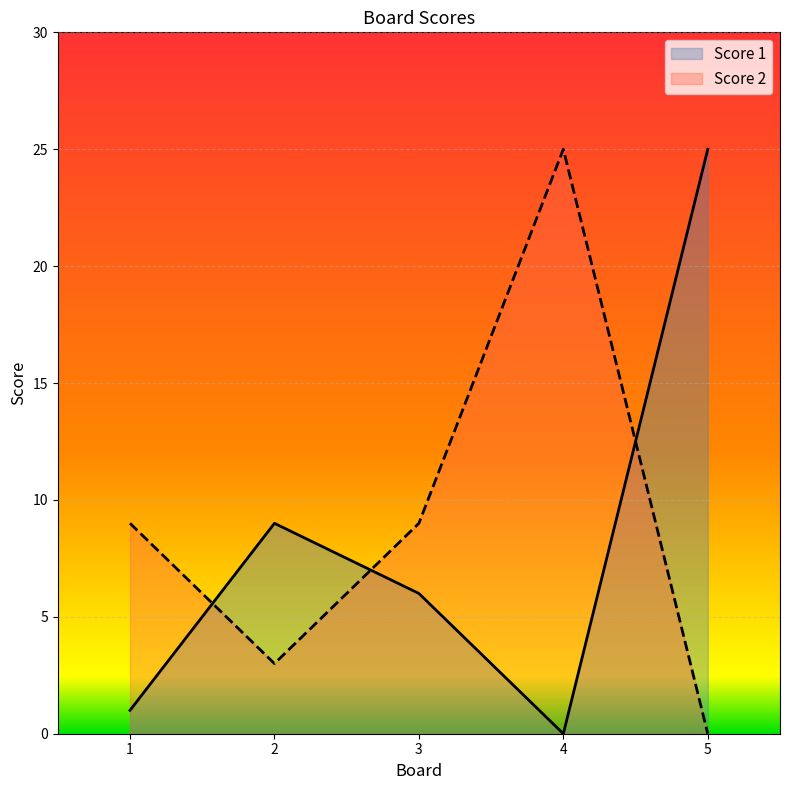

Where is the first local maximum for Score 2?

4